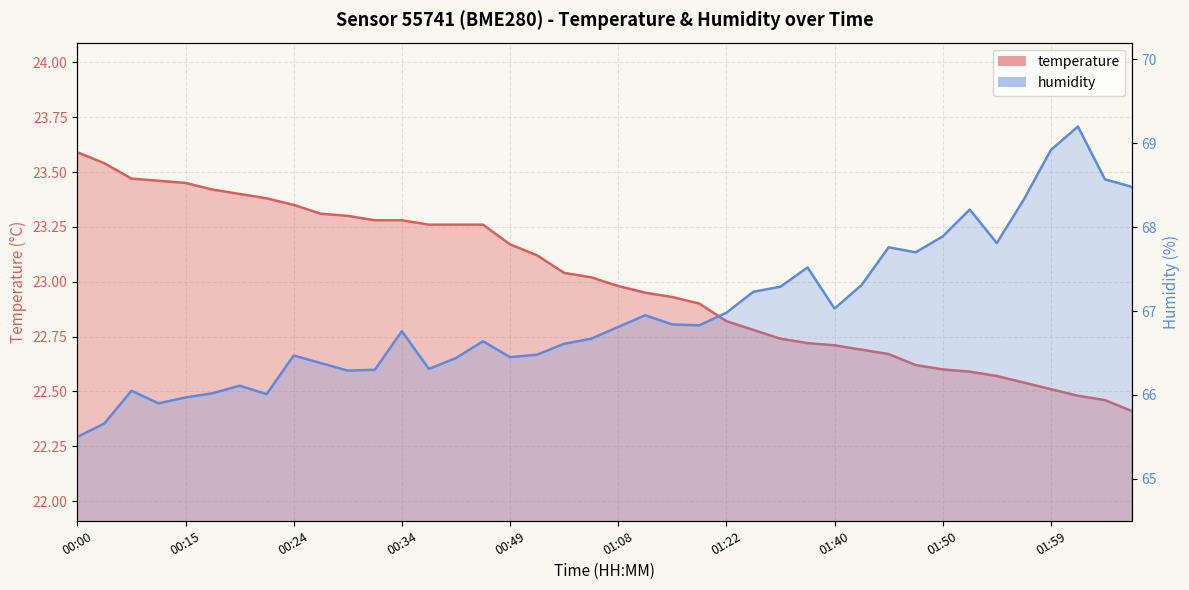

What is the label of the 30th point from the right?

00:29